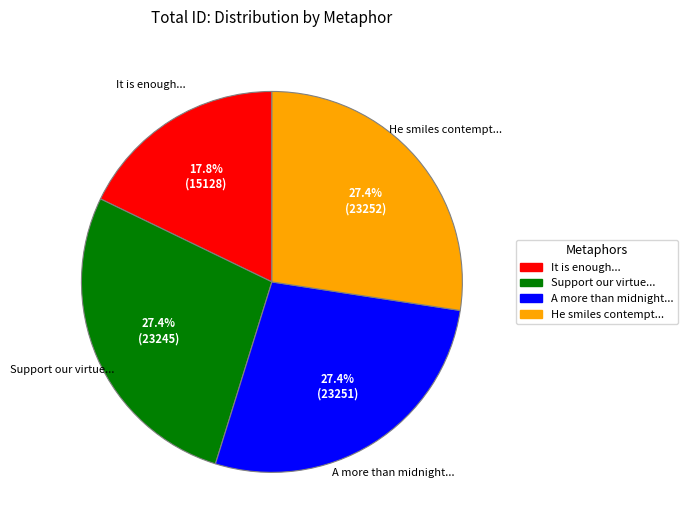

Does any single category account for the majority?

No